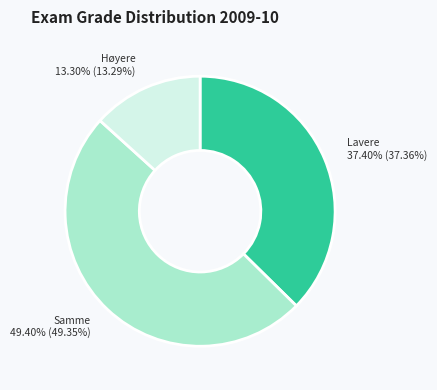

Does any single category account for the majority?

No